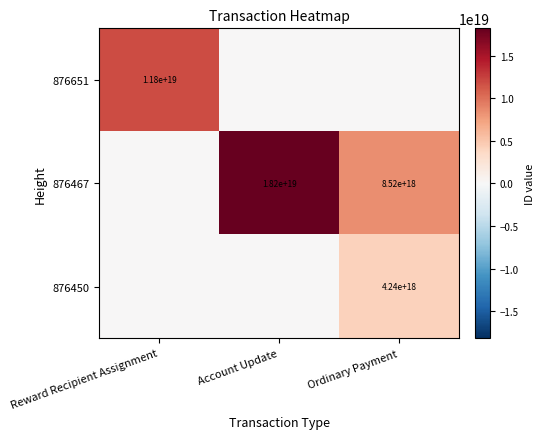

Is it true that 876467 equals 18200000000000000000 at Account Update?

True